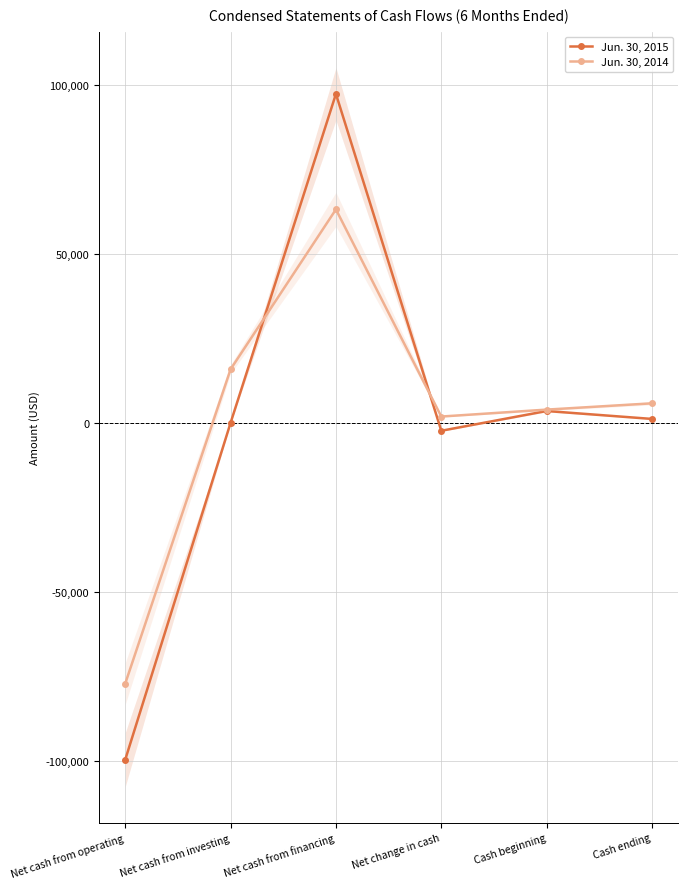

True or false: Jun. 30, 2014 has a value of 42506 at Net cash from financing.

False